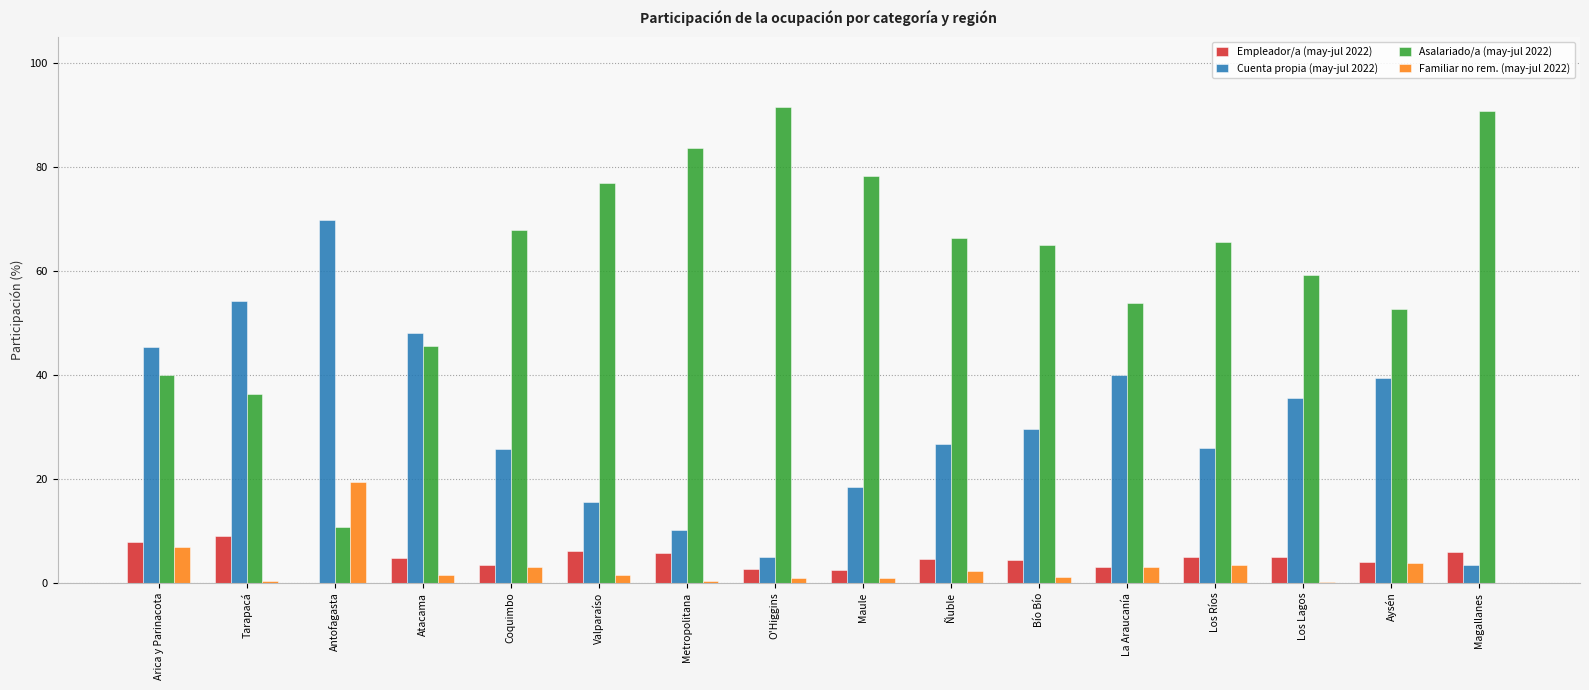

What is the difference between the Cuenta propia (may-jul 2022) values at Coquimbo and Maule?

7.3